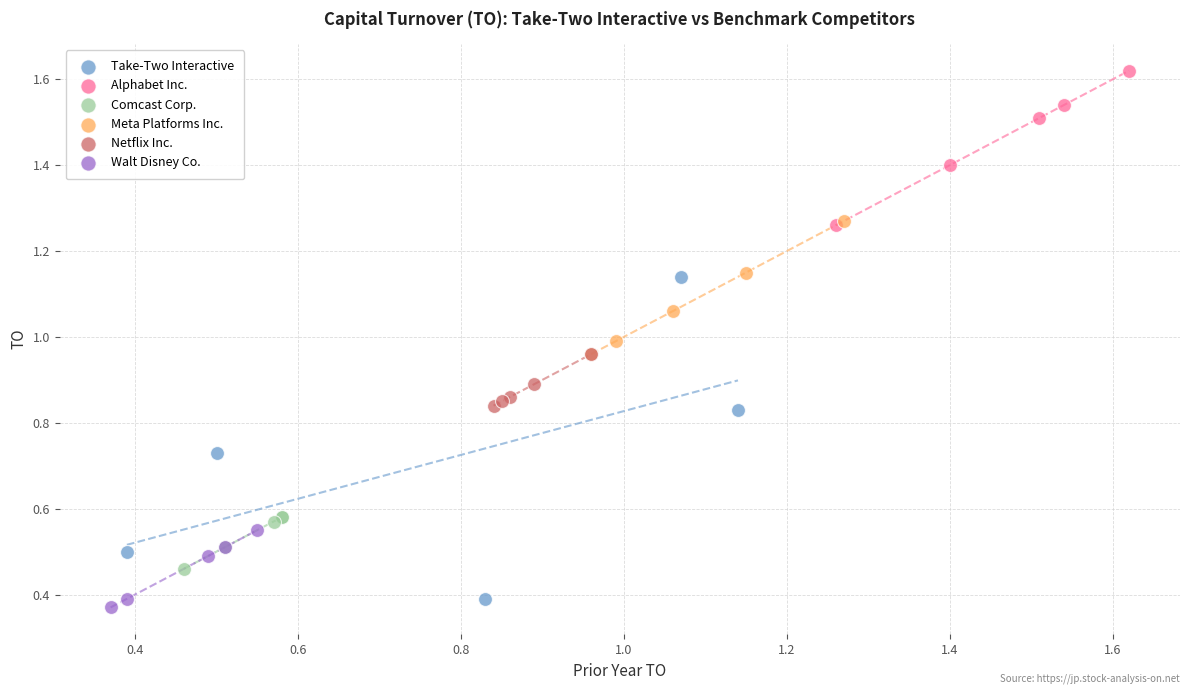

Which series has the widest spread of Y values?

Take-Two Interactive